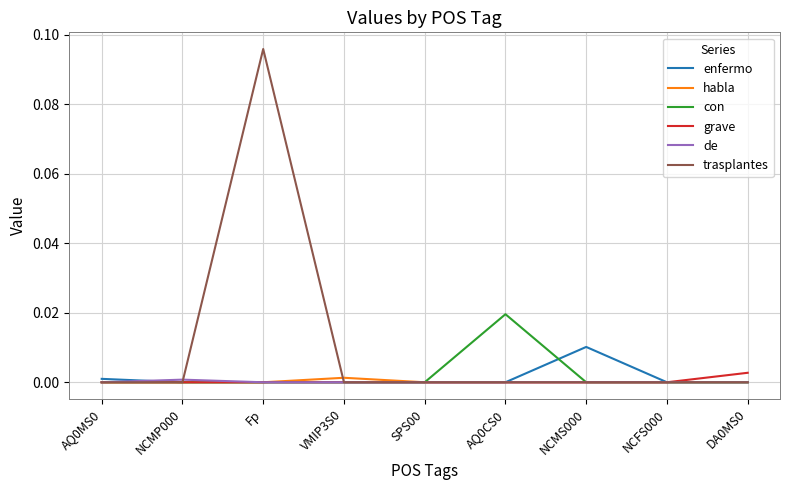

At which category is the sum across all series the highest?

Fp